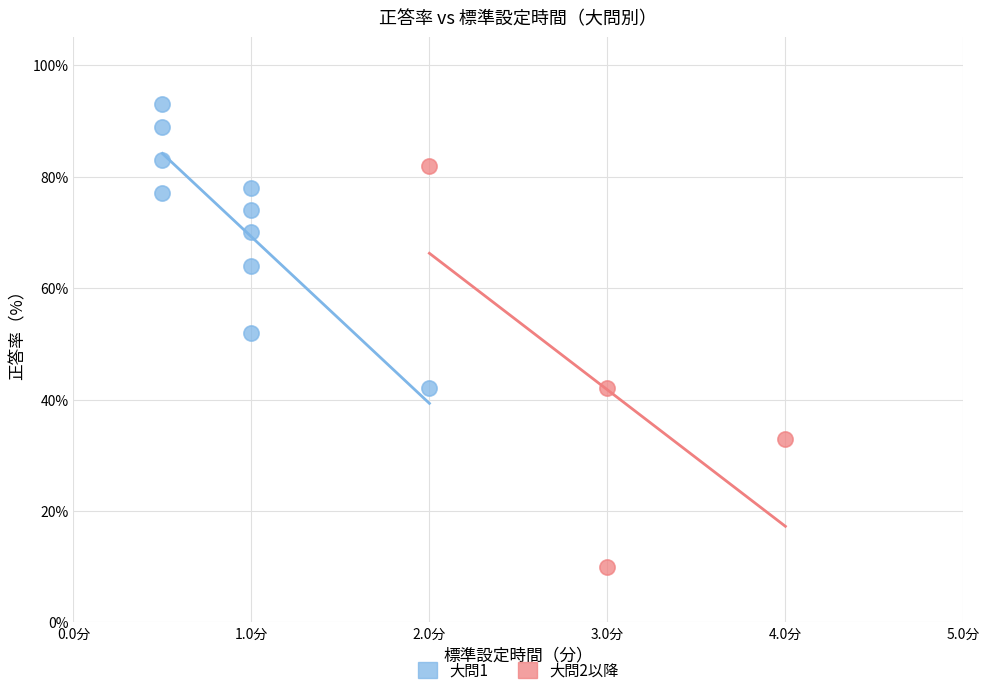

Which series contains the lowest Y value?

大問2以降